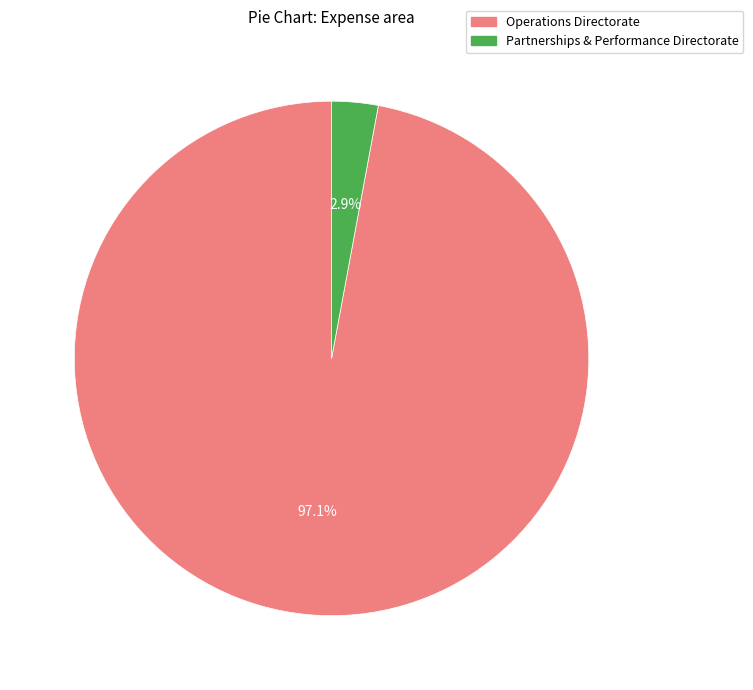

Rank the categories by value from lowest to highest.

Partnerships & Performance Directorate, Operations Directorate